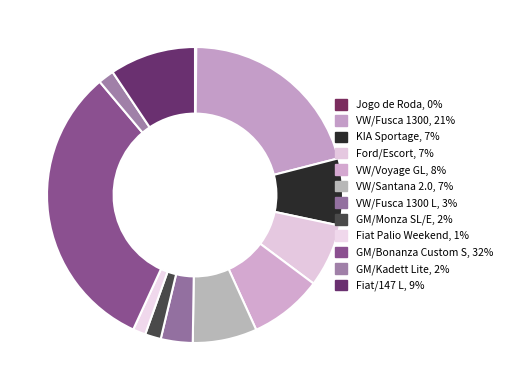

Which category has the biggest portion of the pie?

GM/Bonanza Custom S